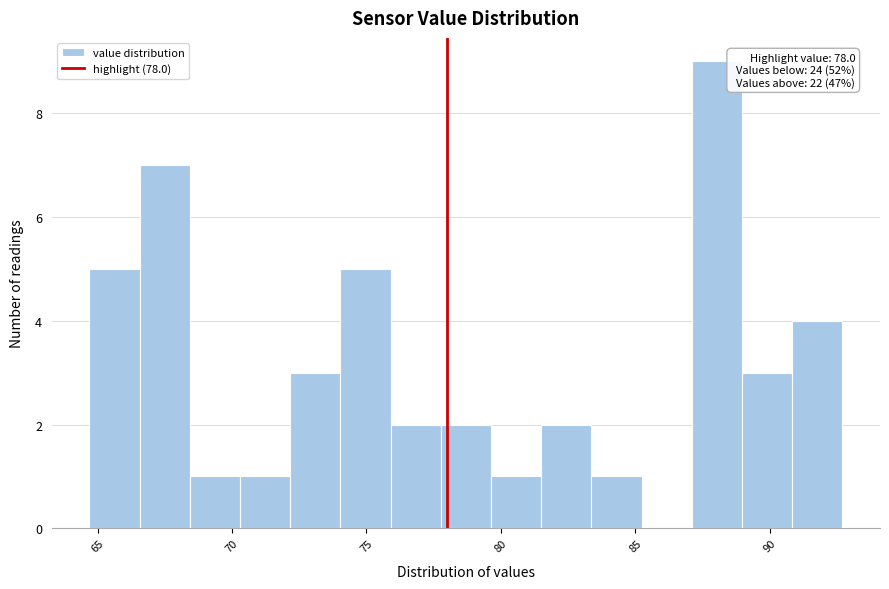

Read against the x-axis, roughly where is the centre of the tallest bar?

88.0